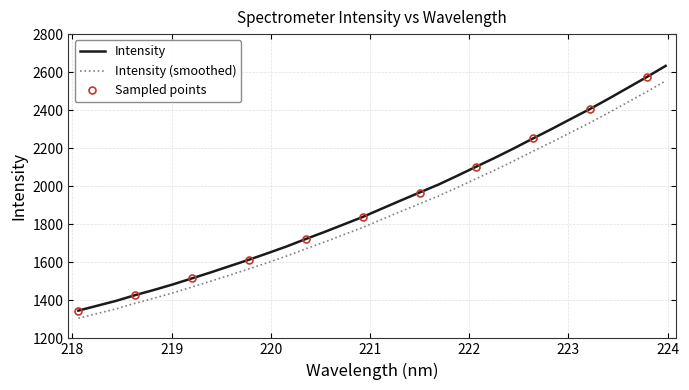

Is it true that the value at 223.2172 is 1332.5?

False